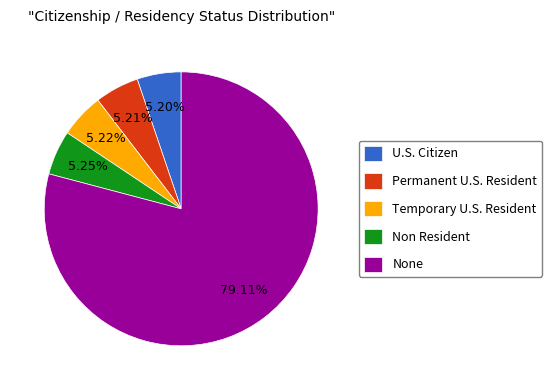

Which category has the biggest portion of the pie?

None